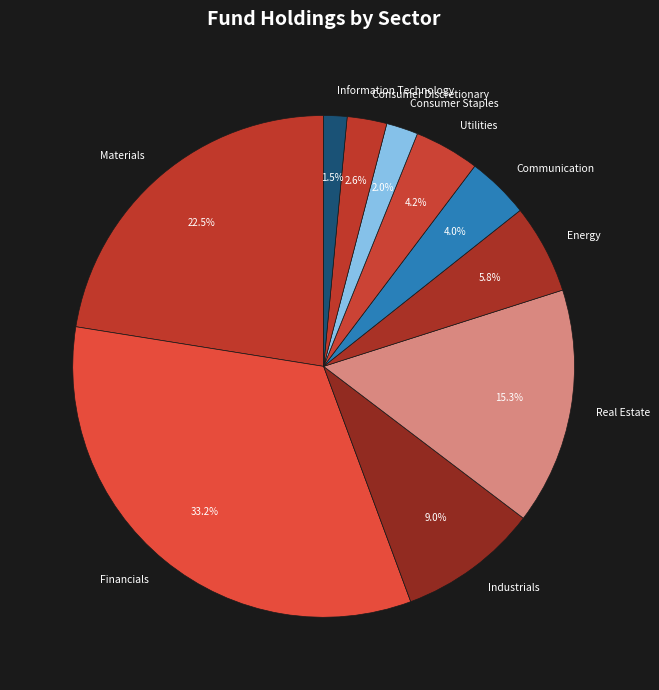

Approximately how many times larger is the value at Industrials compared to Information Technology?

6.0